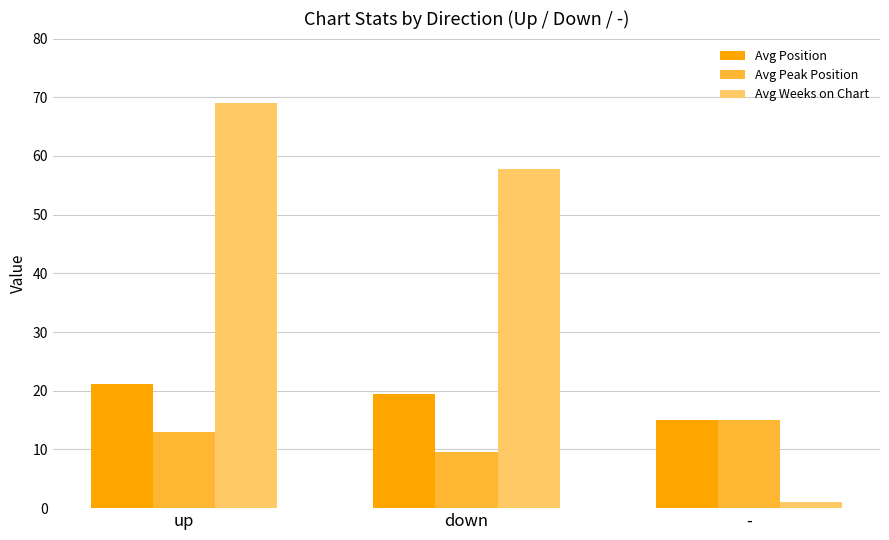

What is the label of the 1st bar from the left?

up